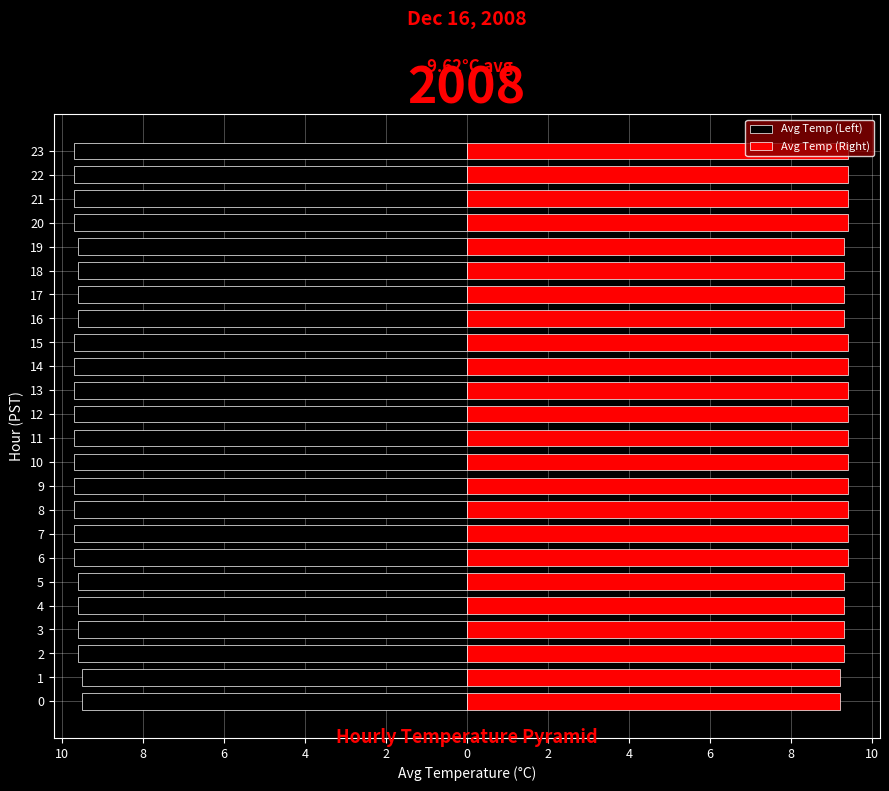

At which category is the sum across all series the highest?

10